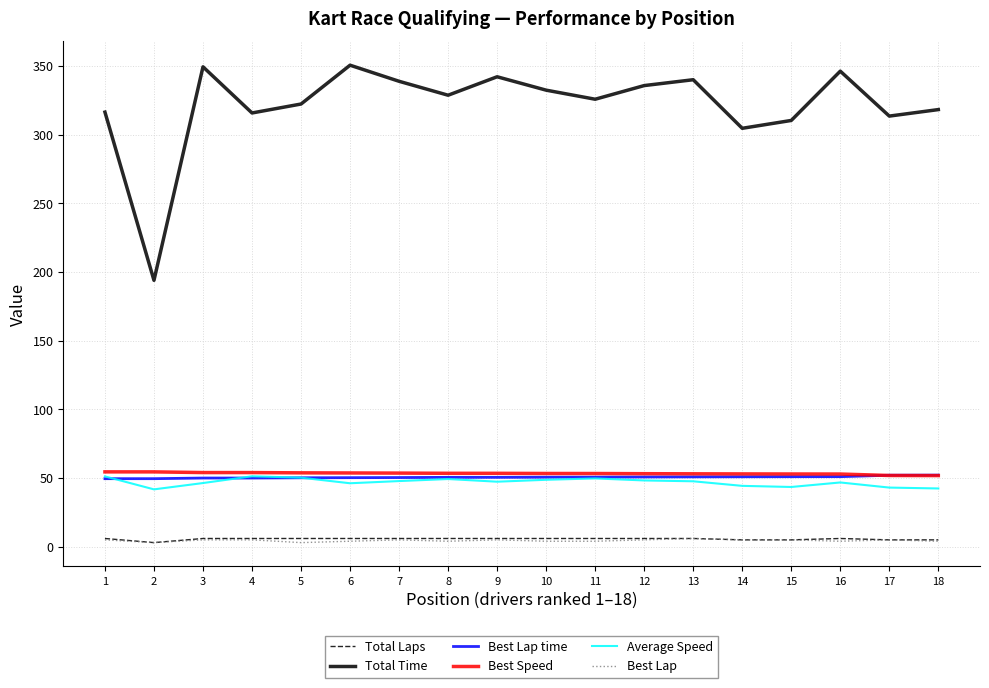

Read the Best Lap value at 5.

3.0